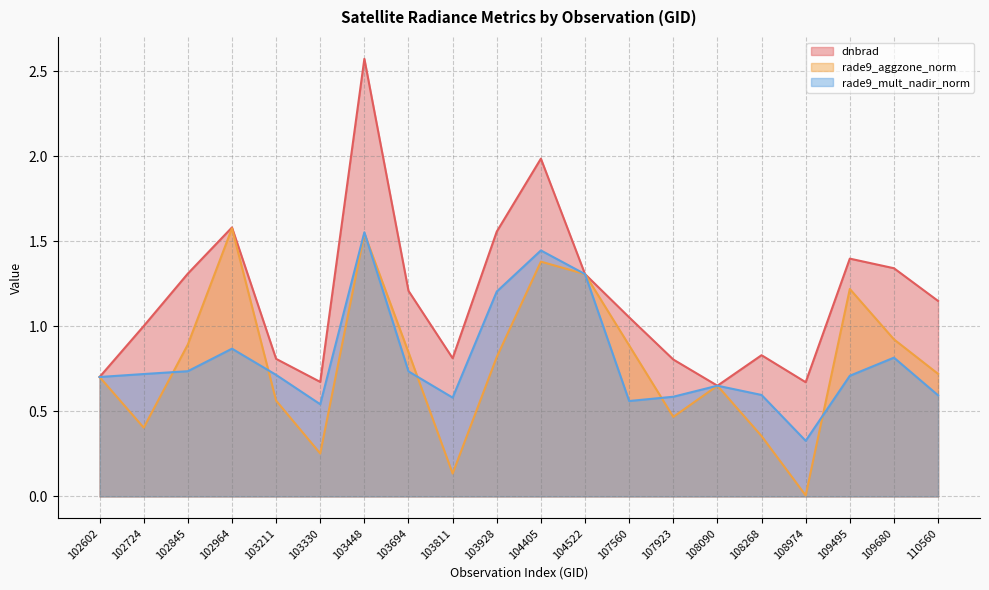

What is the average value of the rade9_aggzone_norm series?

0.8